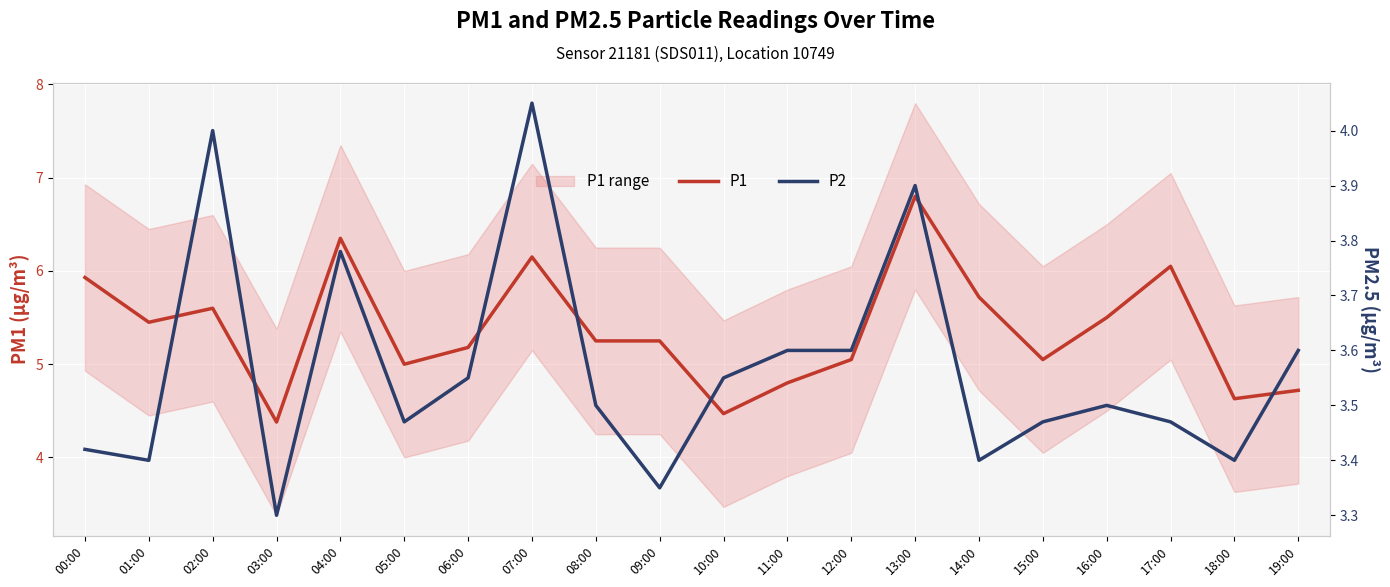

What is the total value across all series at 10:00?

8.0